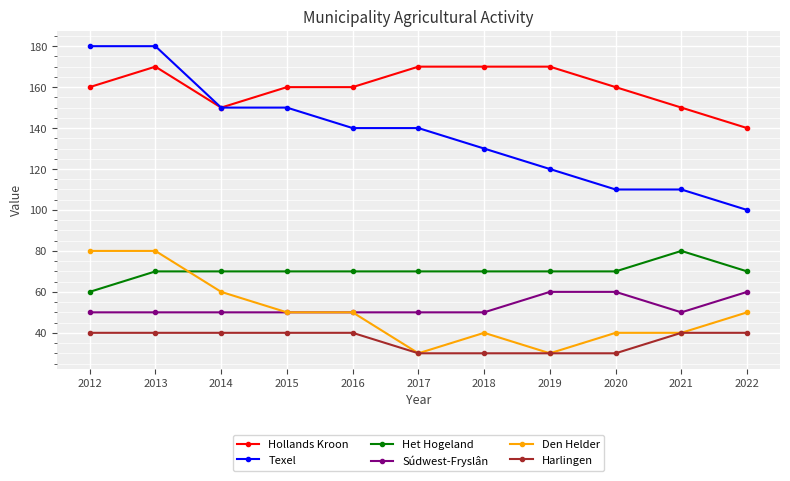

What is the difference between the Hollands Kroon values at 2012 and 2018?

10